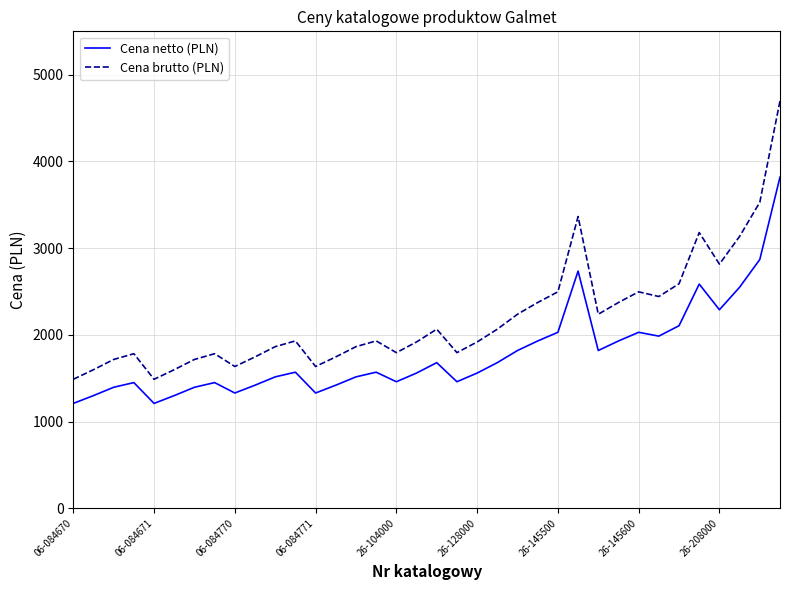

What is the maximum value for Cena brutto (PLN)?

4697.4